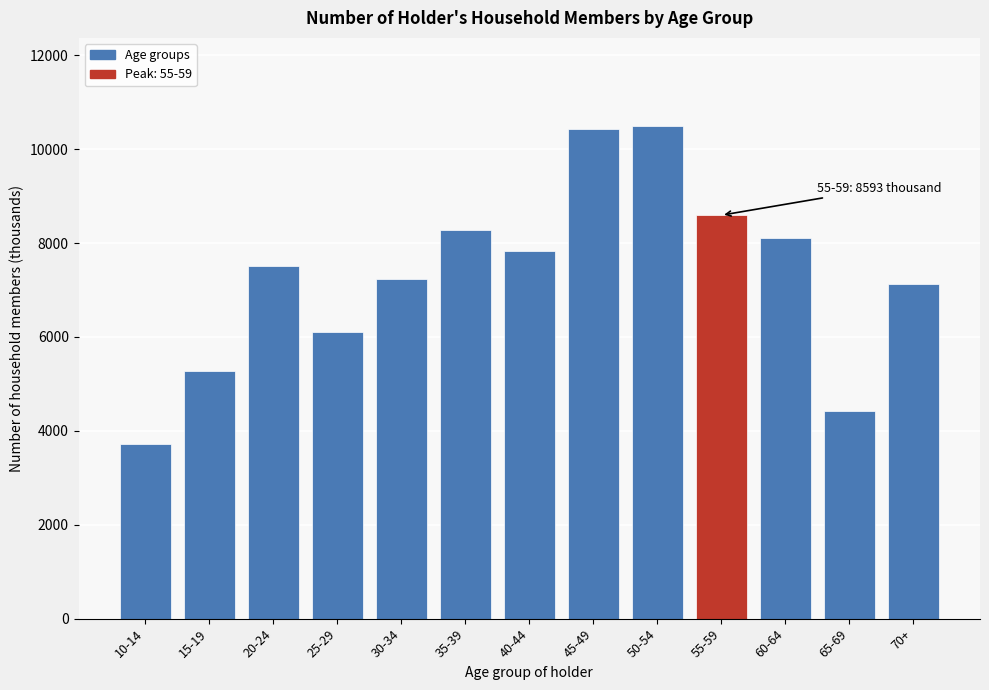

What is the smallest value displayed?

3716.8